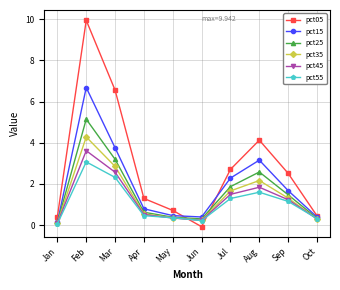

Which series has the largest total across all categories?

pct05